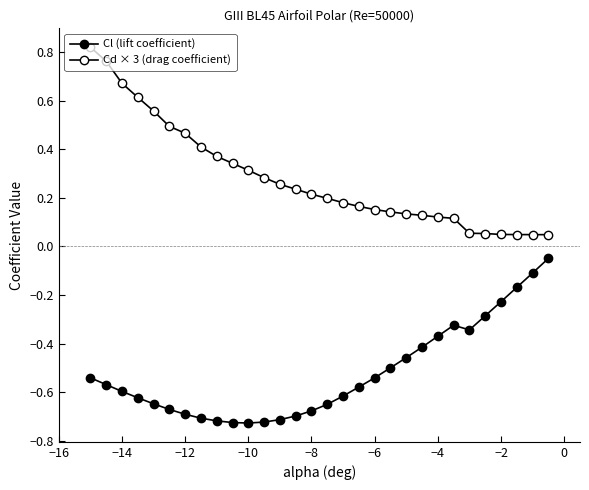

Does the chart have visible grid lines?

No